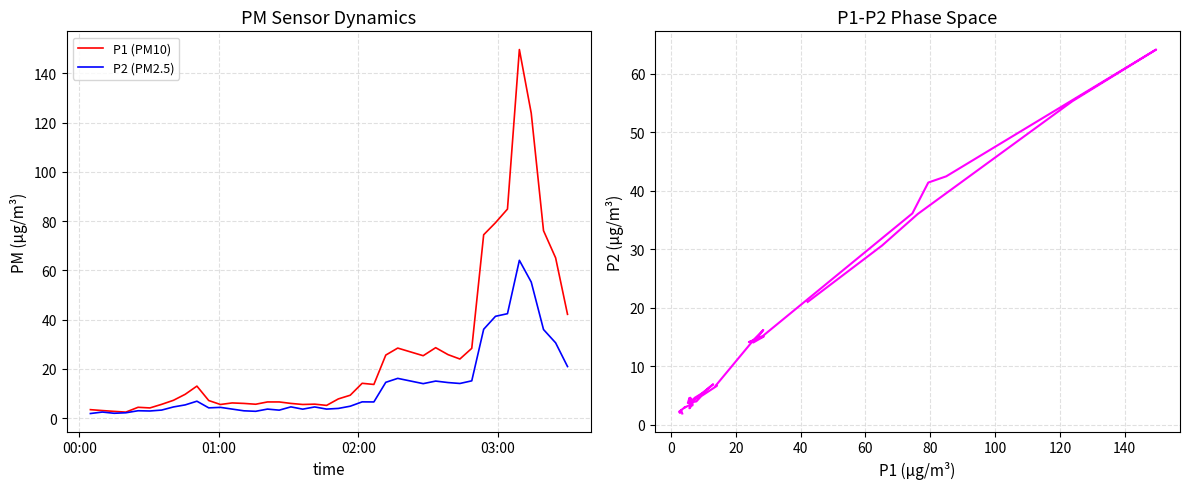

Does the chart have visible grid lines?

Yes